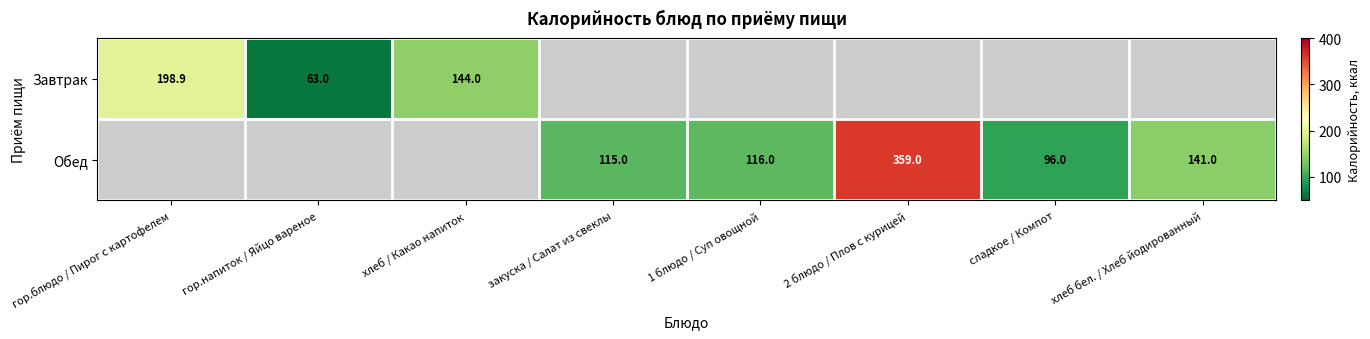

The Завтрак series shows 322.0 at гор.блюдо / Пирог с картофелем. True or false?

False